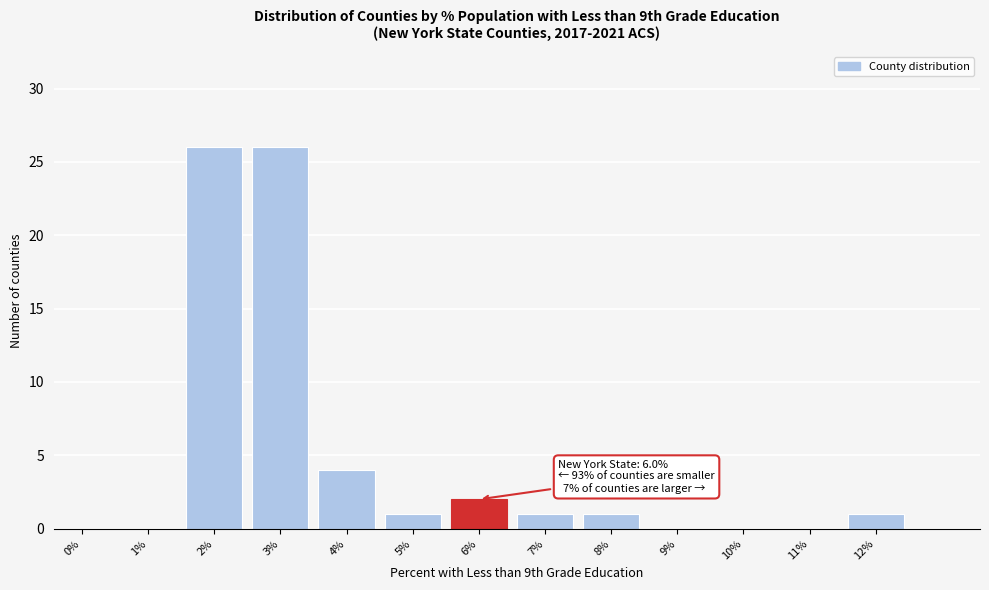

Reading left to right, list all the values displayed in this chart.

0%=0	1%=0	2%=26	3%=26	4%=4	5%=1	6%=2	7%=1	8%=1	9%=0	10%=0	11%=0	12%=1